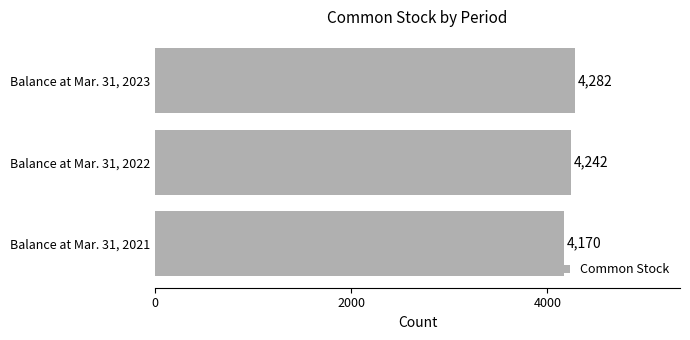

Reading top to bottom, extract all data points from this chart.

4282	4242	4170